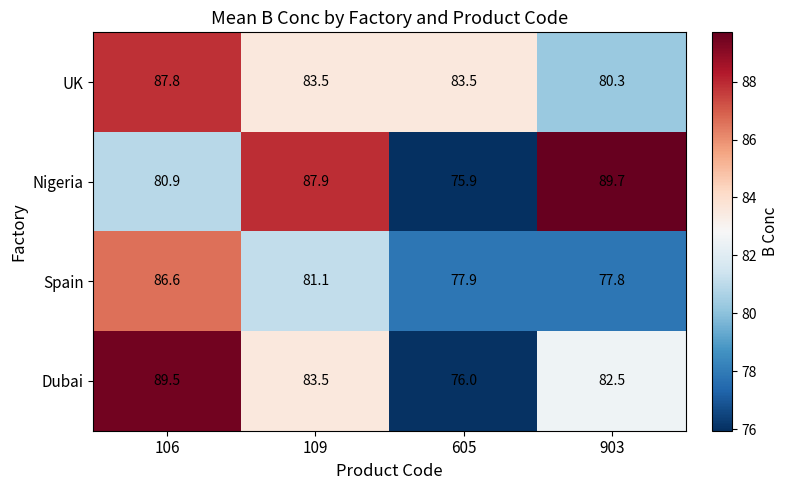

Which category has the lowest value across all series?

605